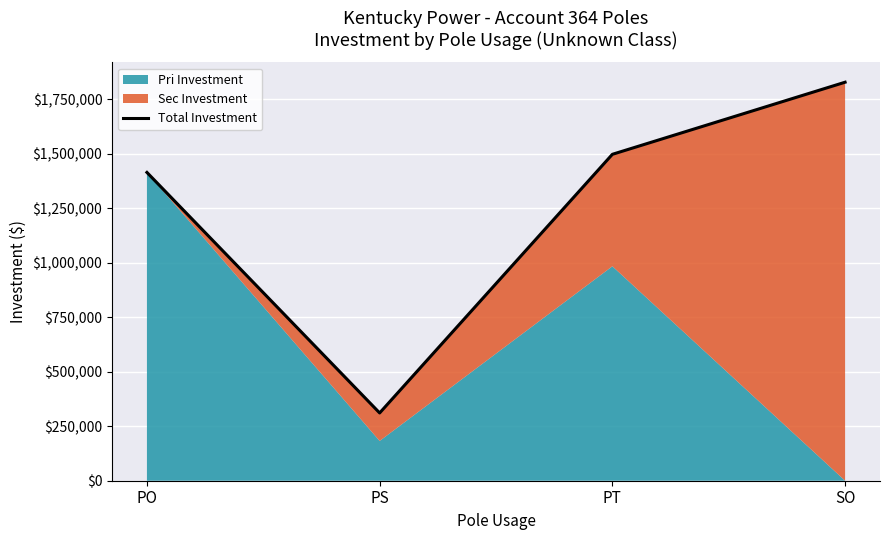

What is the change in value from PO to PS?

-1103376